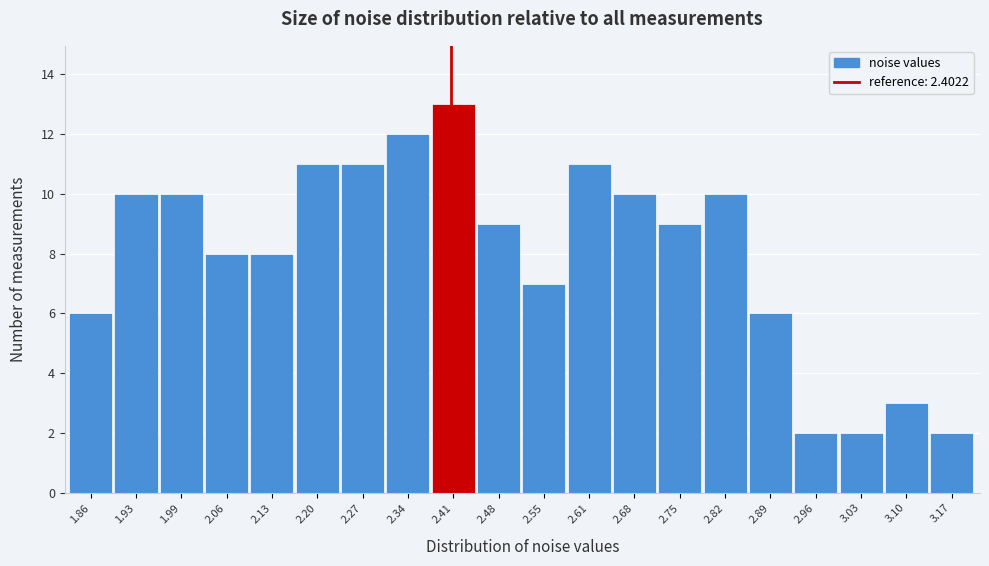

Reading left to right, transcribe this chart: for each bar, give the range it covers on the x-axis and its height. Neither the bar edges nor the heights are printed on the chart, so give them approximately, as read against the axes.

1.82 to 1.89: 6
1.89 to 1.96: 10
1.96 to 2.03: 10
2.03 to 2.10: 8
2.10 to 2.17: 8
2.17 to 2.24: 11
2.24 to 2.30: 11
2.30 to 2.37: 12
2.37 to 2.44: 13
2.44 to 2.51: 9
2.51 to 2.58: 7
2.58 to 2.65: 11
2.65 to 2.72: 10
2.72 to 2.79: 9
2.79 to 2.86: 10
2.86 to 2.92: 6
2.92 to 2.99: 2
2.99 to 3.06: 2
3.06 to 3.13: 3
3.13 to 3.20: 2